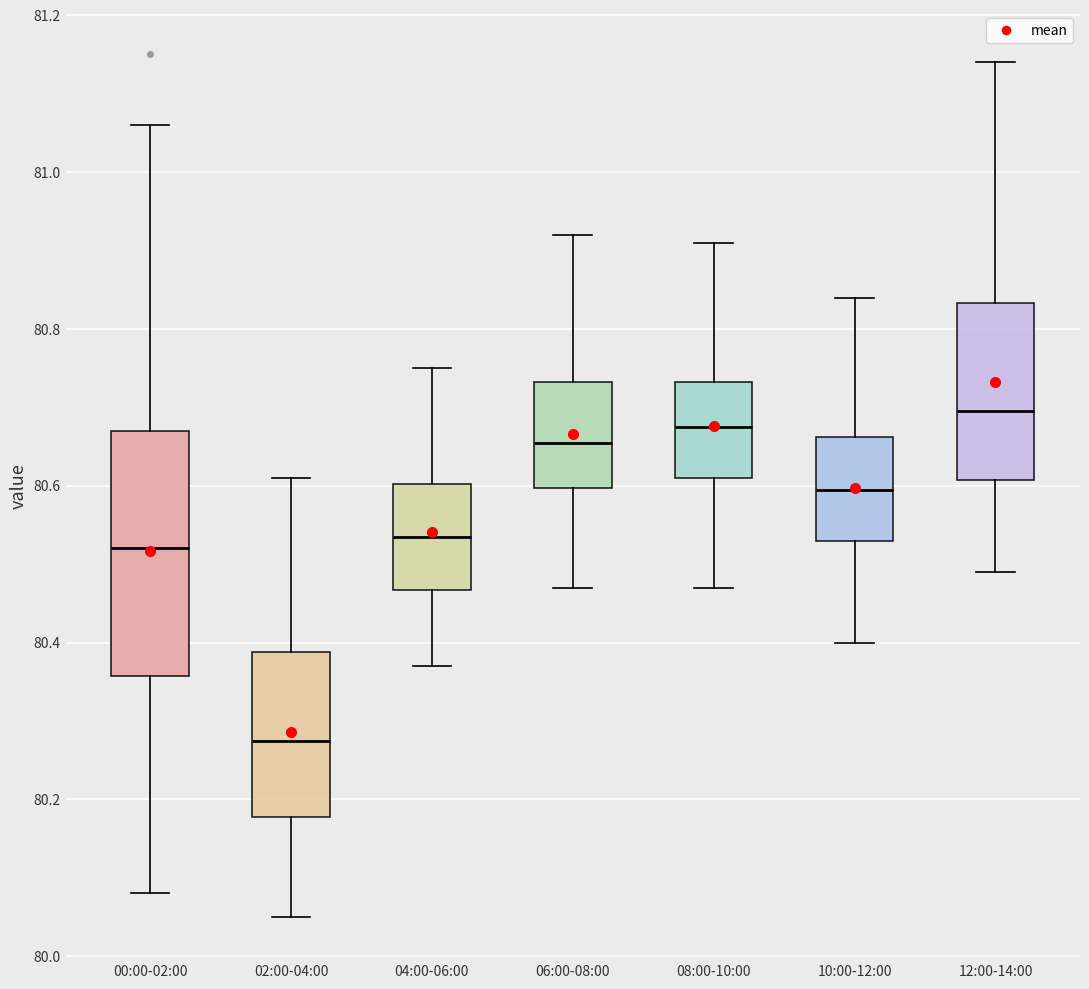

Which box is the tallest, from its lower edge to its upper edge?

00:00-02:00